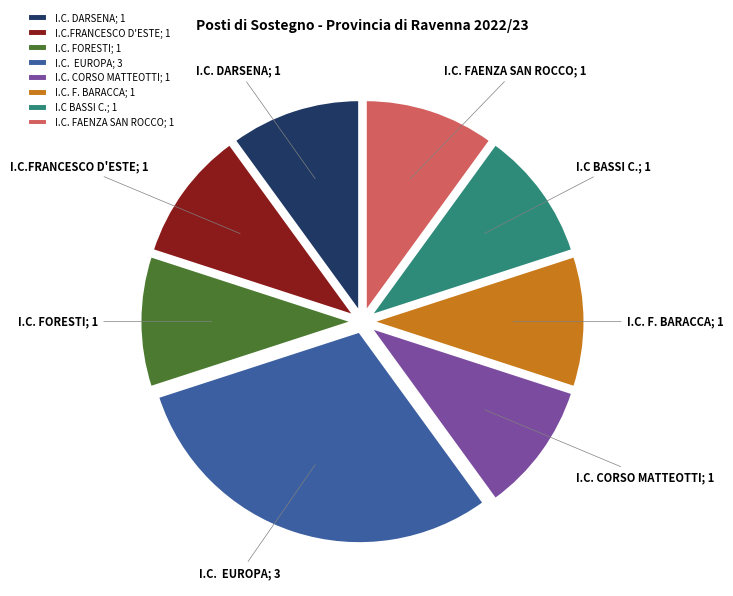

What is the largest slice in the pie chart?

I.C. EUROPA; 3